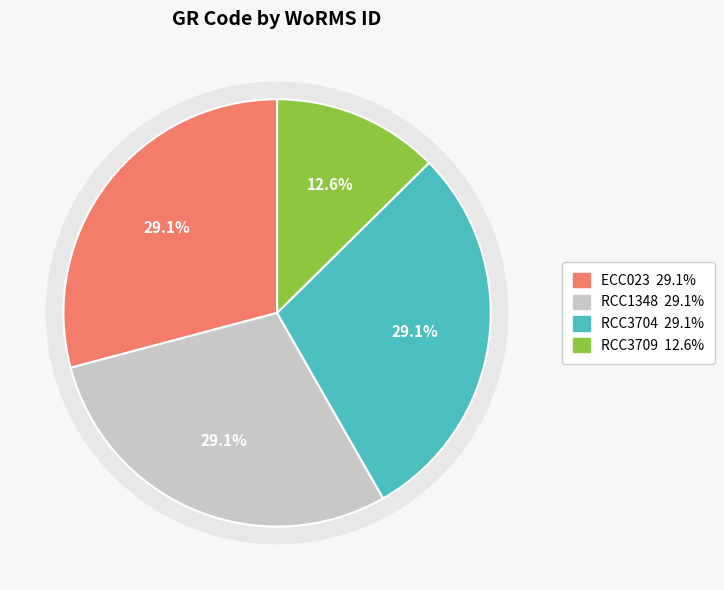

To the nearest percent, what portion does RCC3704 represent?

29%